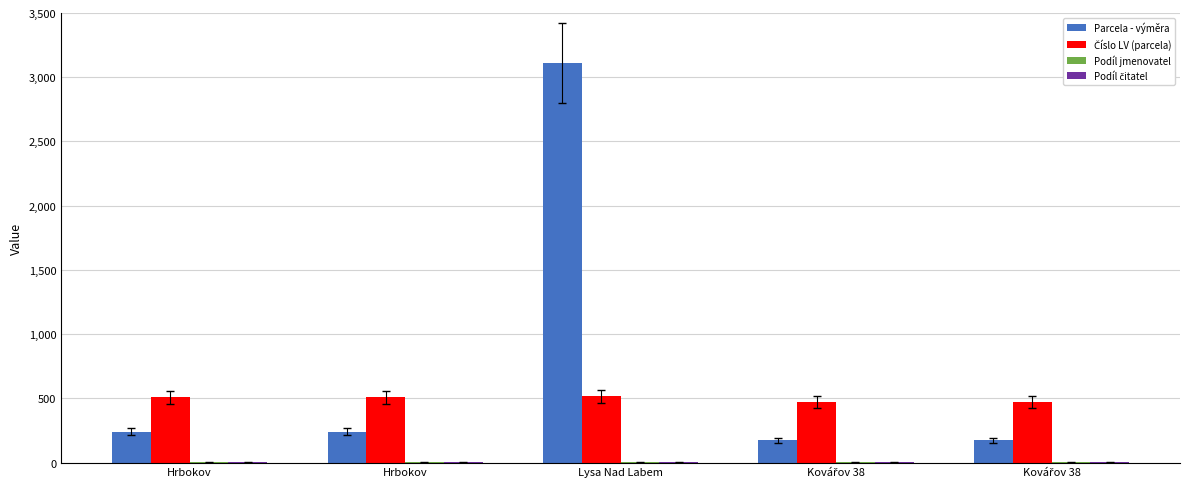

How many groups of bars are there?

5